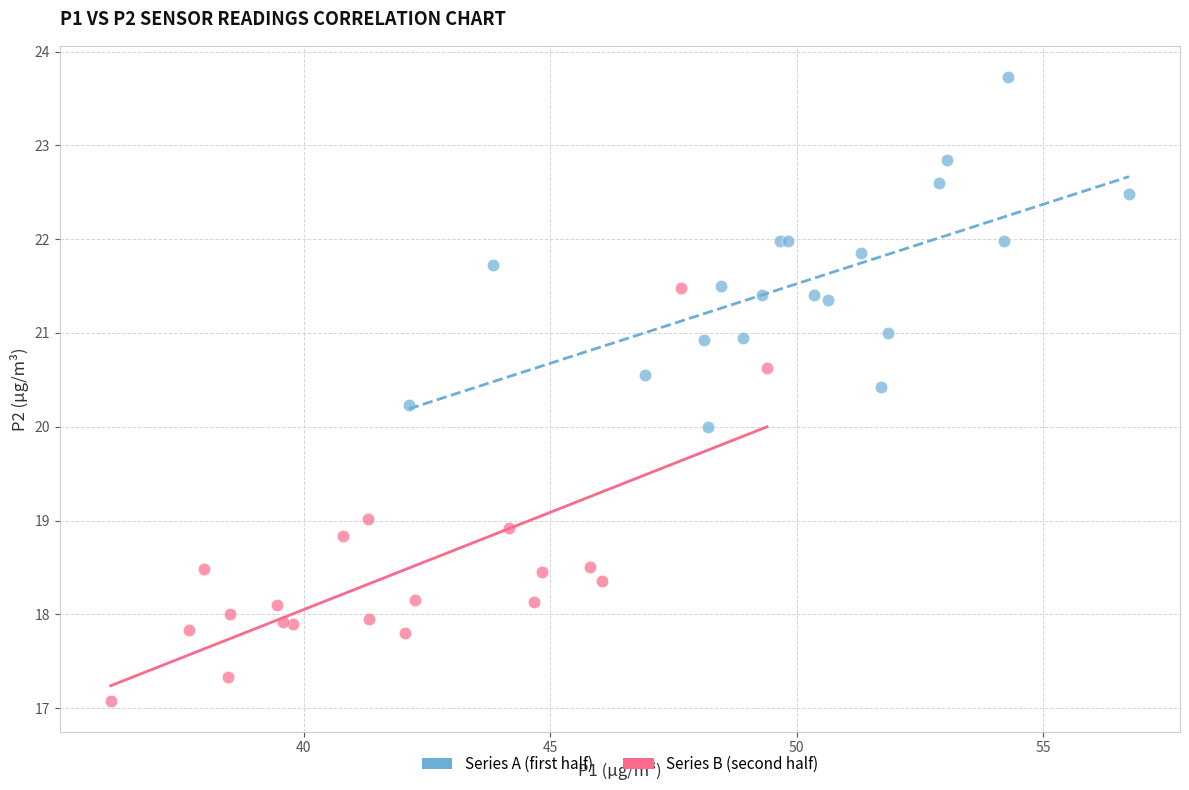

Which series reaches the maximum Y coordinate?

Series A (first half)